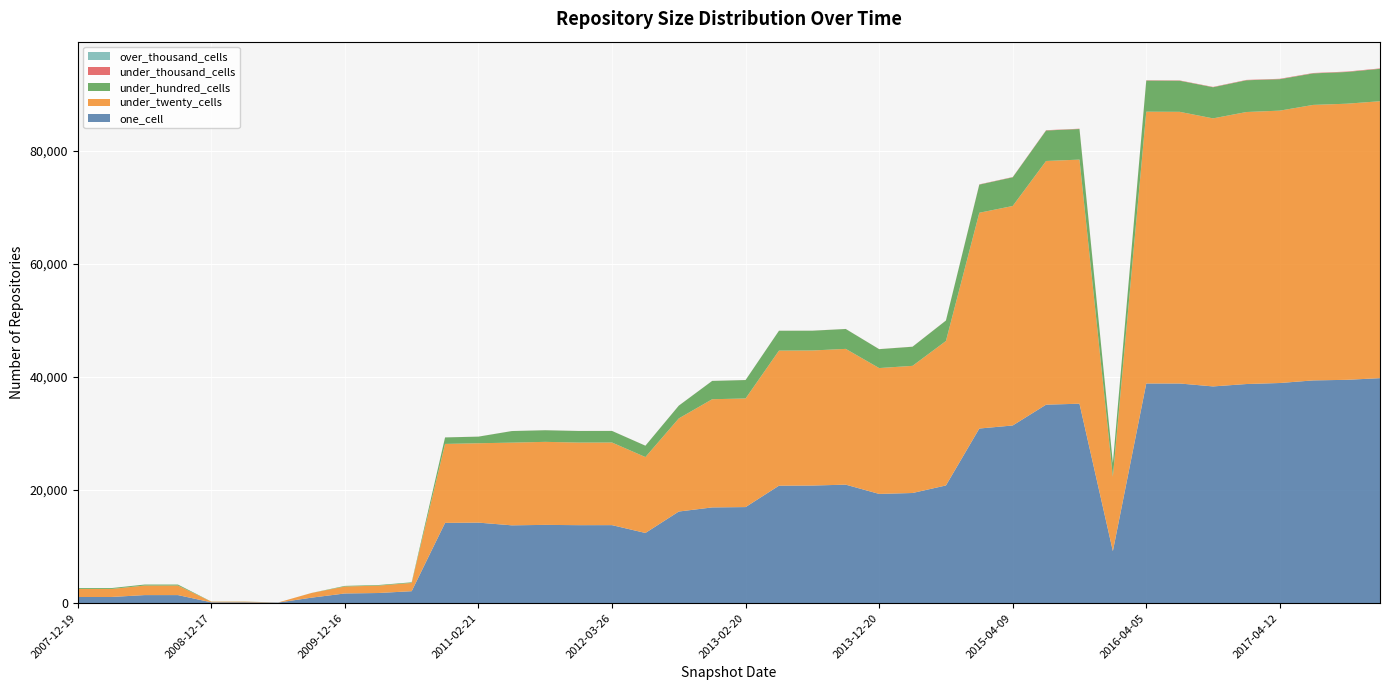

Reading left to right, what are all the values shown in this chart?

one_cell: 1093	1093	1429	1429	151	151	106	974	1717	1796	2119	14205	14249	13770	13850	13799	13805	12419	16213	16939	16999	20784	20810	20966	19327	19491	20824	30895	31436	35118	35286	9208	38867	38864	38345	38769	38949	39410	39511	39807
under_twenty_cells: 1414	1414	1688	1688	115	115	15	828	1232	1303	1463	13967	14042	14632	14689	14613	14615	13429	16473	19140	19215	23895	23893	24021	22266	22494	25555	38173	38828	43109	43185	13180	48081	48060	47420	48121	48187	48738	48847	48991
under_hundred_cells: 158	158	176	176	20	20	0	8	107	107	110	1148	1170	2046	2052	2049	2049	2008	2259	3240	3260	3513	3498	3518	3344	3380	3619	4980	5077	5393	5413	2404	5505	5501	5508	5617	5566	5577	5613	5736
under_thousand_cells: 0	0	0	0	0	0	0	0	0	0	0	6	6	6	7	7	7	7	7	7	9	9	9	9	9	11	13	44	45	54	54	9	56	56	56	63	67	67	71	71
over_thousand_cells: 0	0	0	0	0	0	0	0	0	0	0	0	0	0	0	0	0	0	0	0	0	0	0	0	0	0	0	0	0	0	0	0	0	0	0	0	0	0	0	0